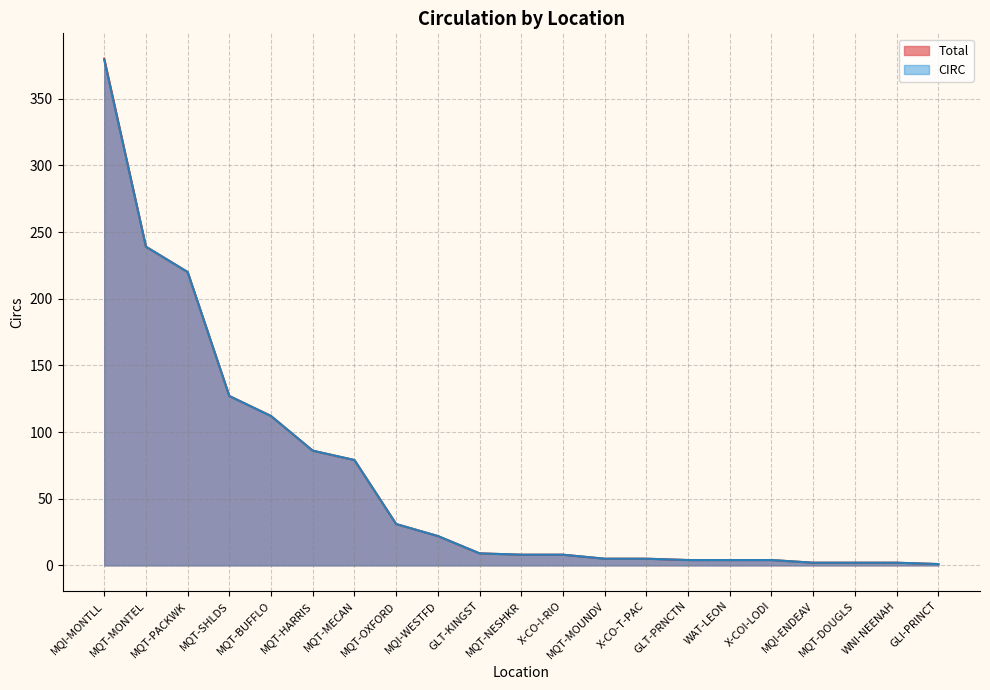

Which series has the largest total across all categories?

Total